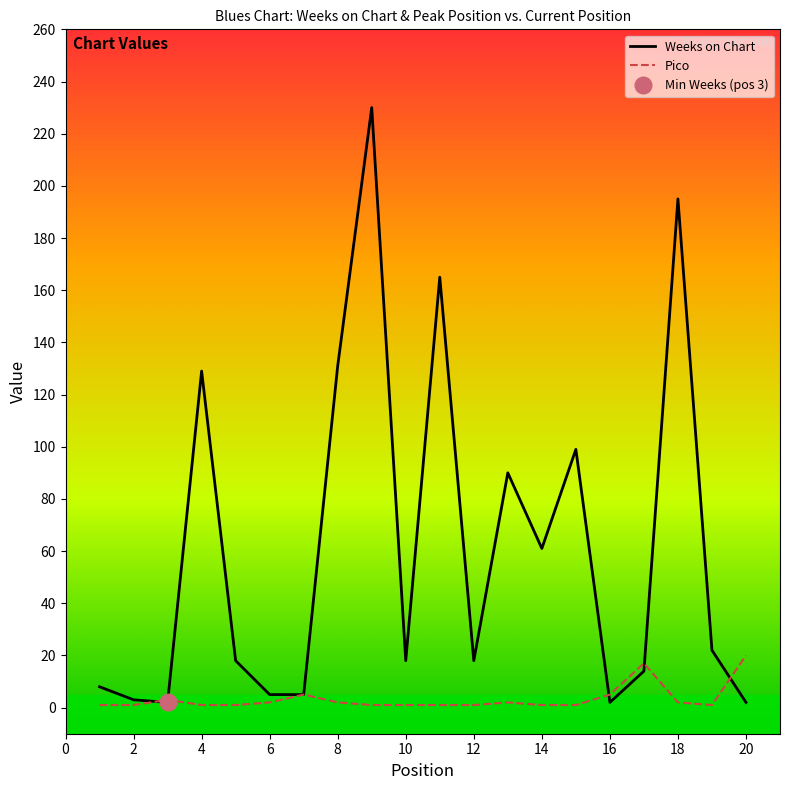

The value of Pico at 15 is 1. True or false?

True